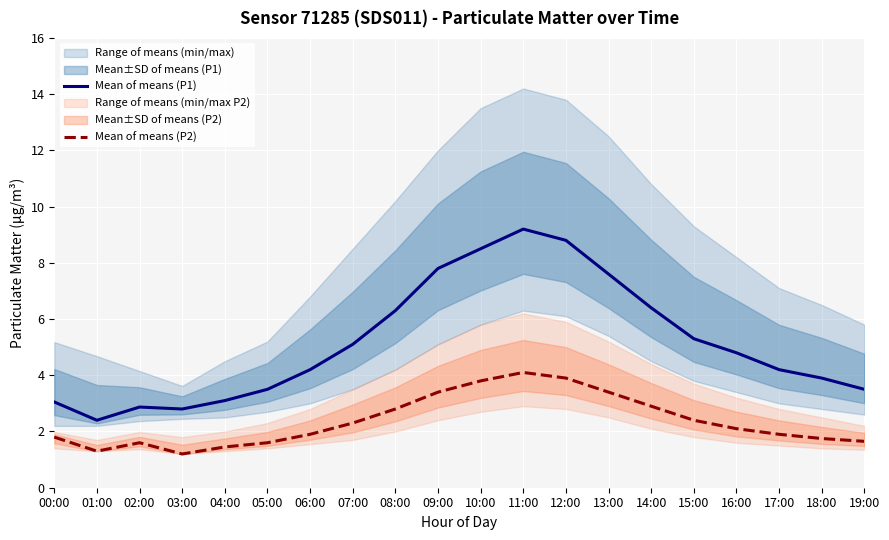

What is the average value of the Mean of means (P1) series?

5.2